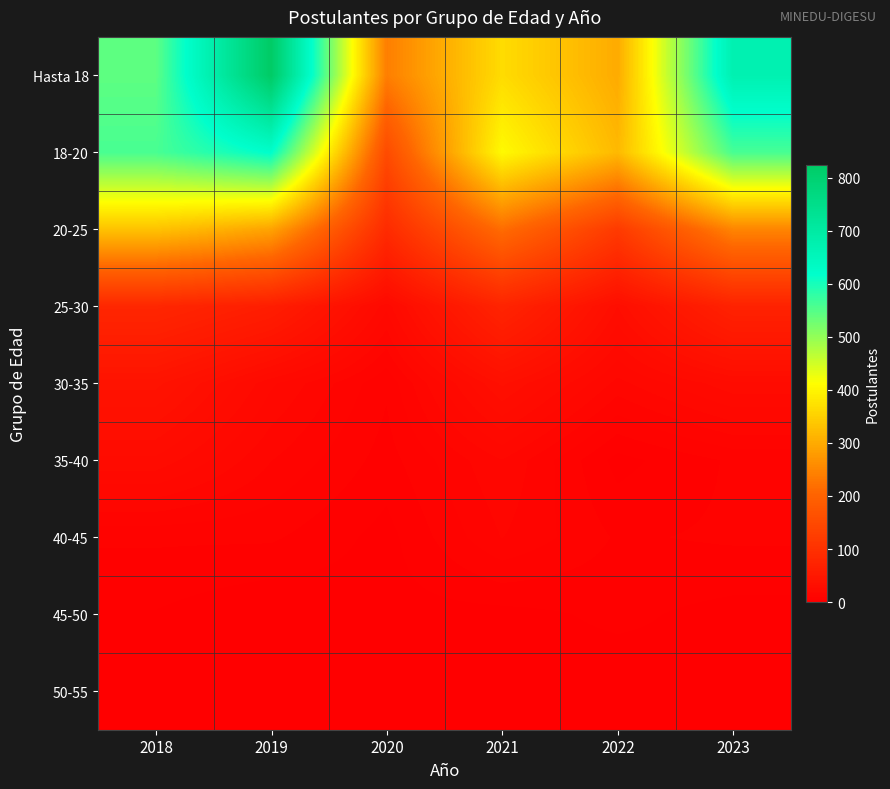

Reading right to left, what are all the values shown in this chart?

Hasta 18: 2023=672	2022=300	2021=366	2020=240	2019=825	2018=543
18-20: 2023=561	2022=319	2021=406	2020=153	2019=621	2018=560
20-25: 2023=249	2022=119	2021=216	2020=88	2019=290	2018=332
25-30: 2023=70	2022=29	2021=74	2020=20	2019=61	2018=79
30-35: 2023=25	2022=15	2021=33	2020=7	2019=20	2018=40
35-40: 2023=7	2022=2	2021=16	2020=5	2019=13	2018=25
40-45: 2023=7	2022=6	2021=13	2020=2	2019=7	2018=7
45-50: 2023=2	2022=4	2021=2	2020=2	2019=0	2018=3
50-55: 2023=3	2022=1	2021=2	2020=0	2019=0	2018=1